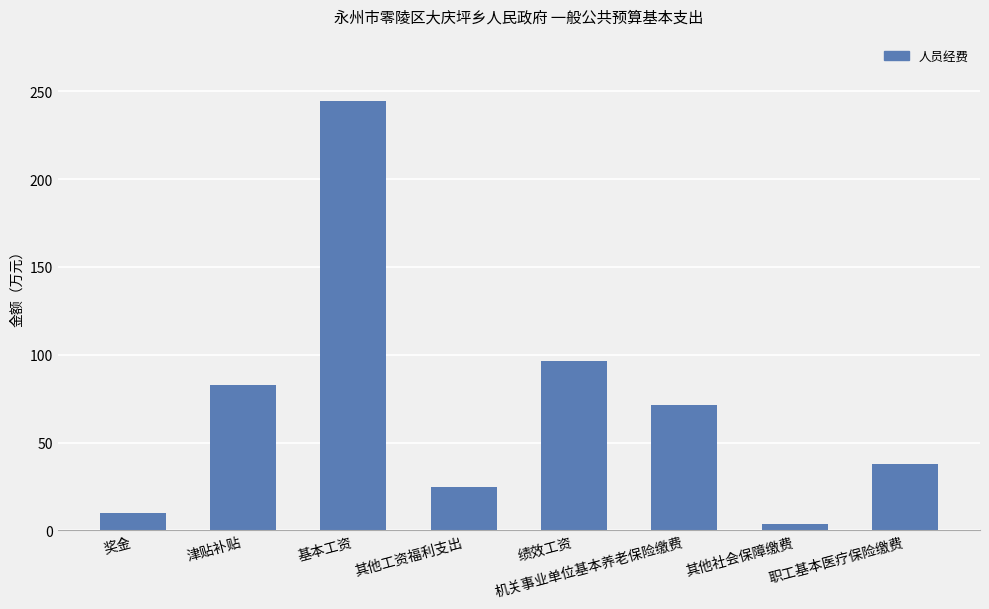

Rank the categories by value from highest to lowest.

基本工资, 绩效工资, 津贴补贴, 机关事业单位基本养老保险缴费, 职工基本医疗保险缴费, 其他工资福利支出, 奖金, 其他社会保障缴费